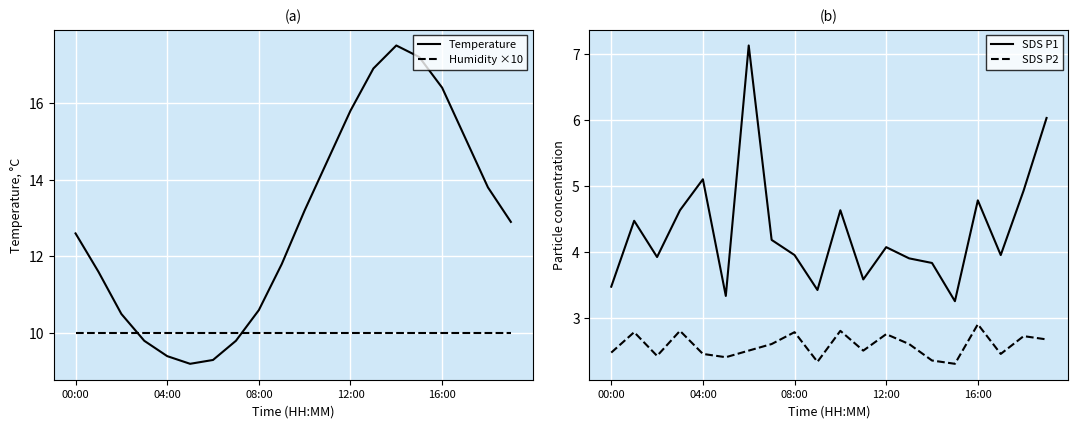

True or false: SDS P1 and Humidity ×10 intersect in this chart.

False